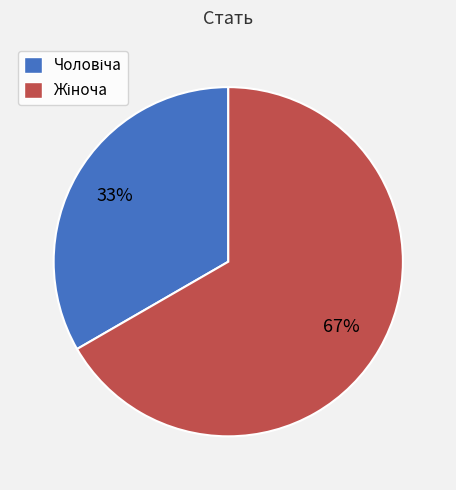

Does any single category account for the majority?

Yes